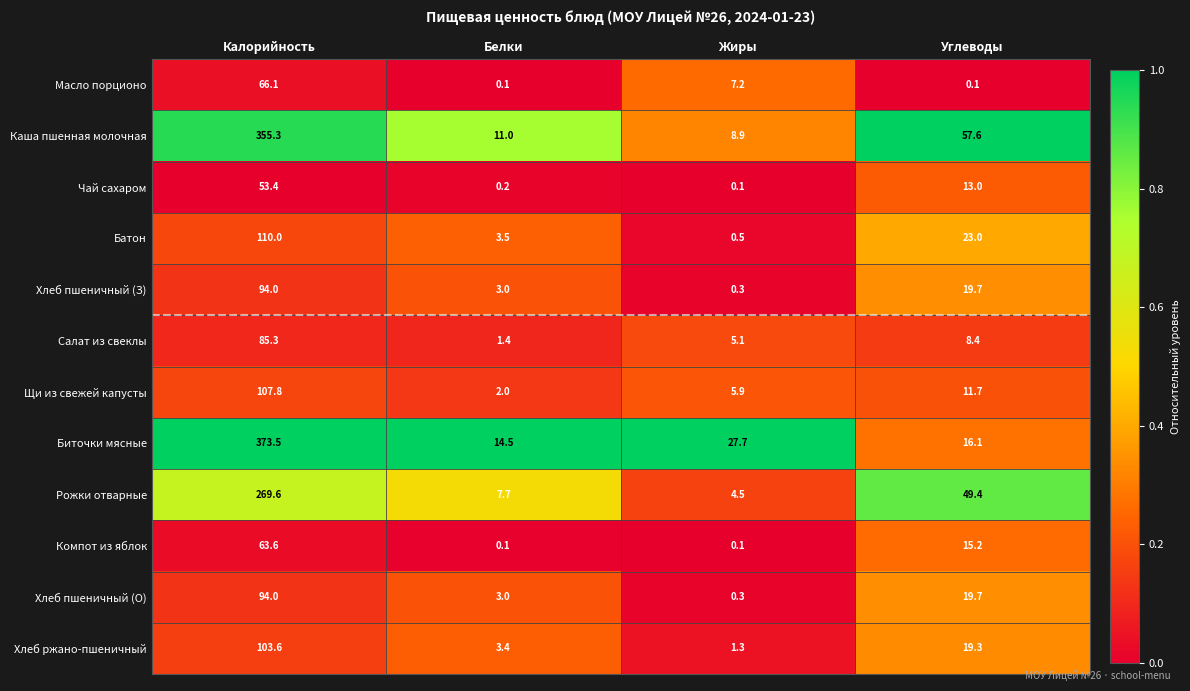

What is the approximate value of Щи из свежей капусты at Калорийность?

107.8